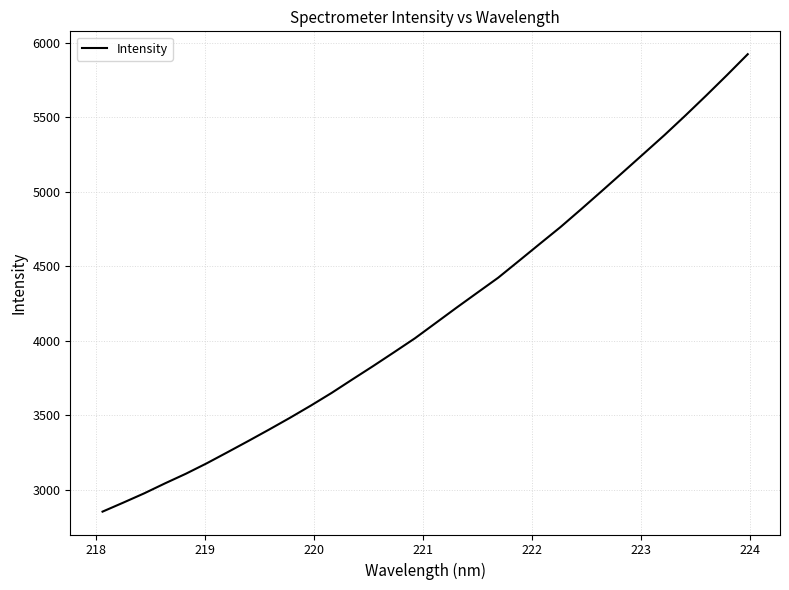

What is the difference between the maximum and minimum values?

3071.7